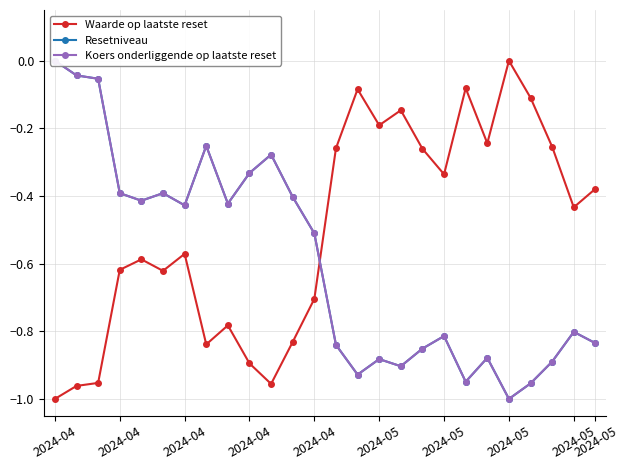

True or false: Waarde op laatste reset and Resetniveau cross at least once.

True